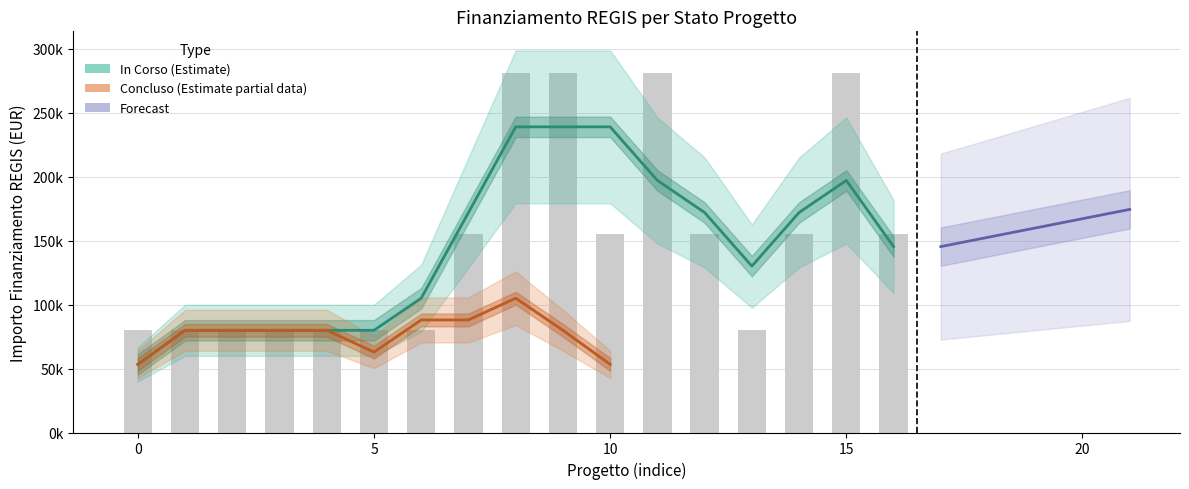

What is the greatest value displayed?

280932